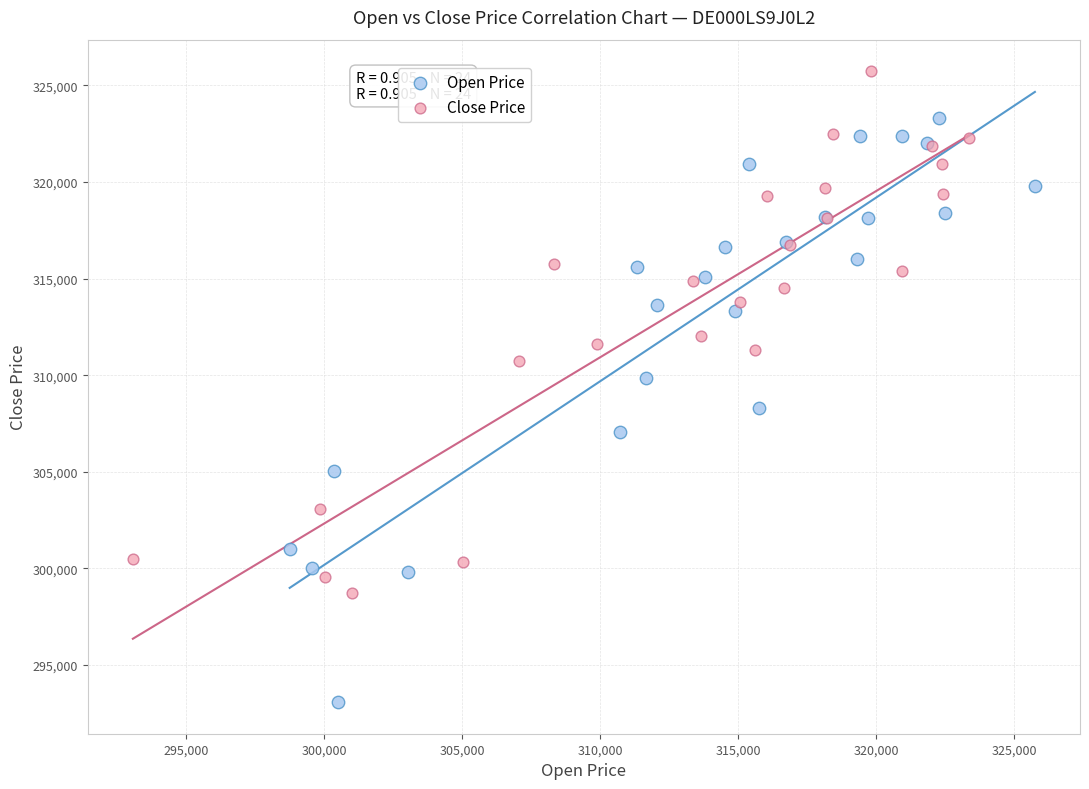

What are all the series names shown in the legend?

Open Price, Close Price